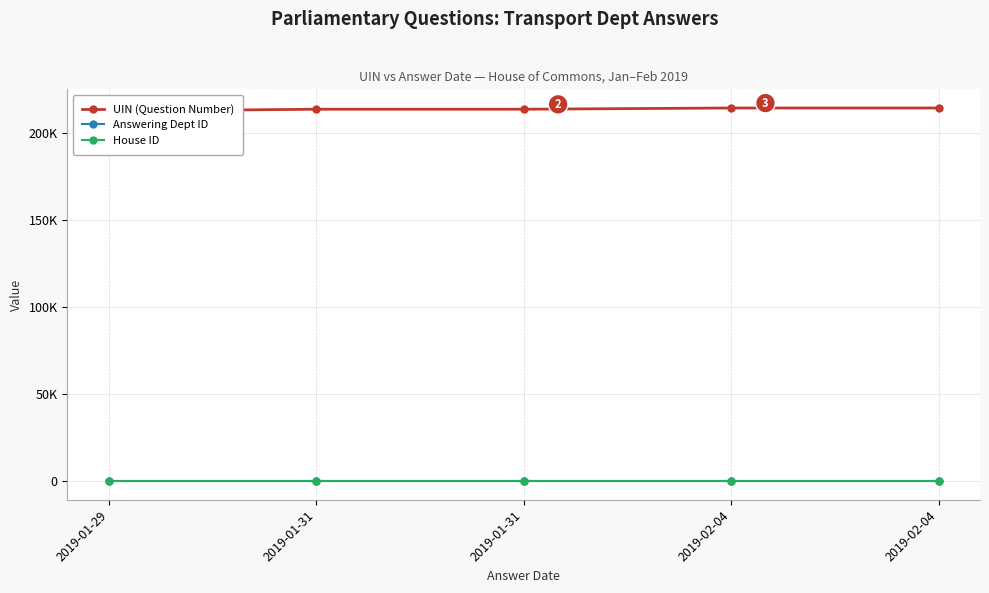

Rank the series at 2019-02-04 from highest to lowest value.

UIN (Question Number), Answering Dept ID, House ID